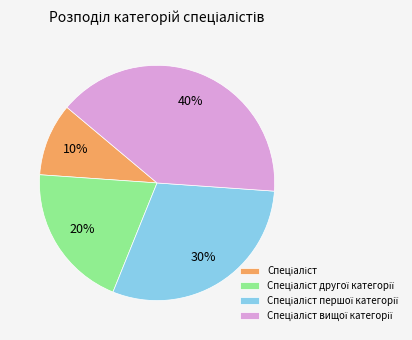

To the nearest percent, what is the difference between the largest and smallest slice percentages?

30%